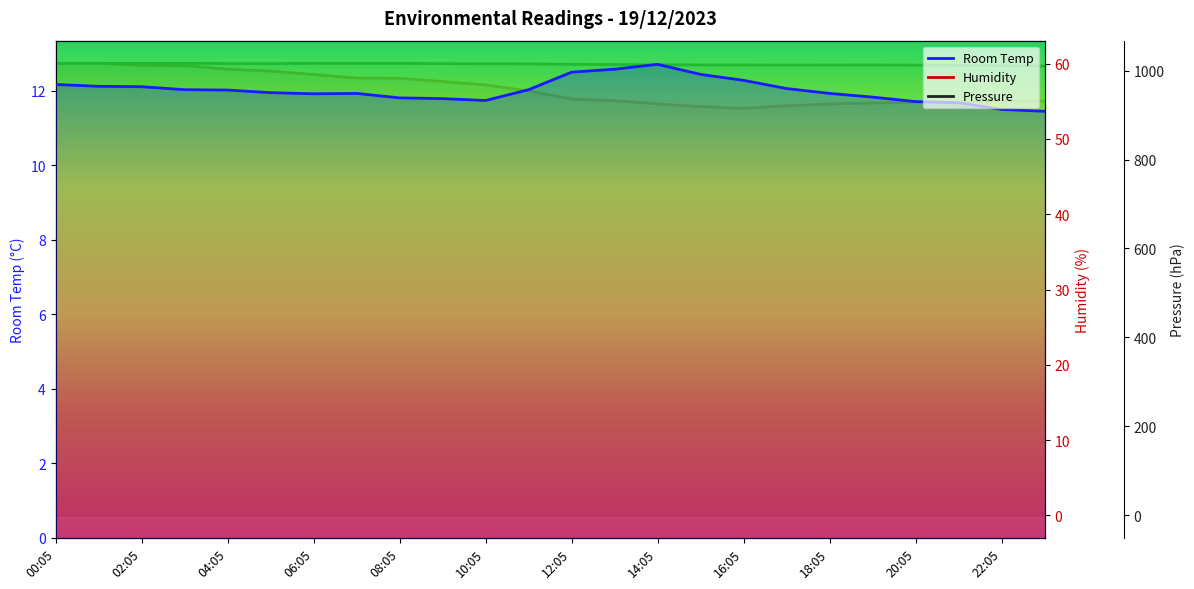

What is the difference between the Pressure values at 02:05 and 17?

3.9